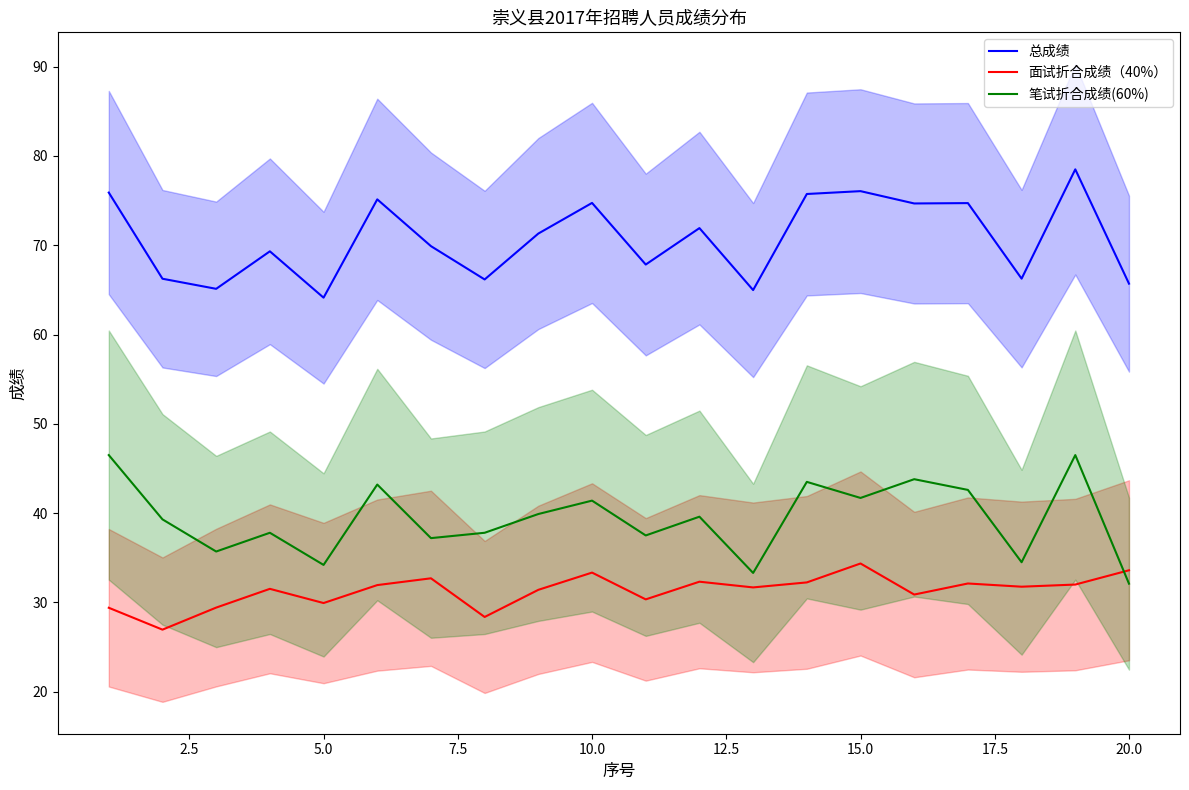

After their last crossing, which series has the higher values: 面试折合成绩（40%） or 笔试折合成绩(60%)?

面试折合成绩（40%）